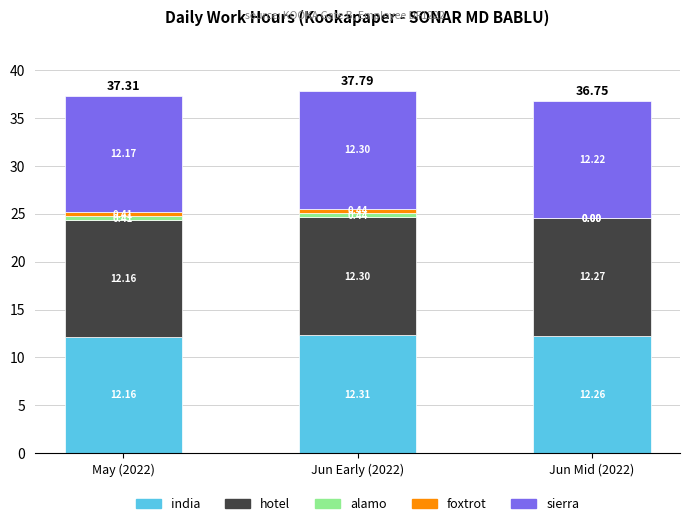

At which category is the sum across all series the highest?

Jun Early (2022)